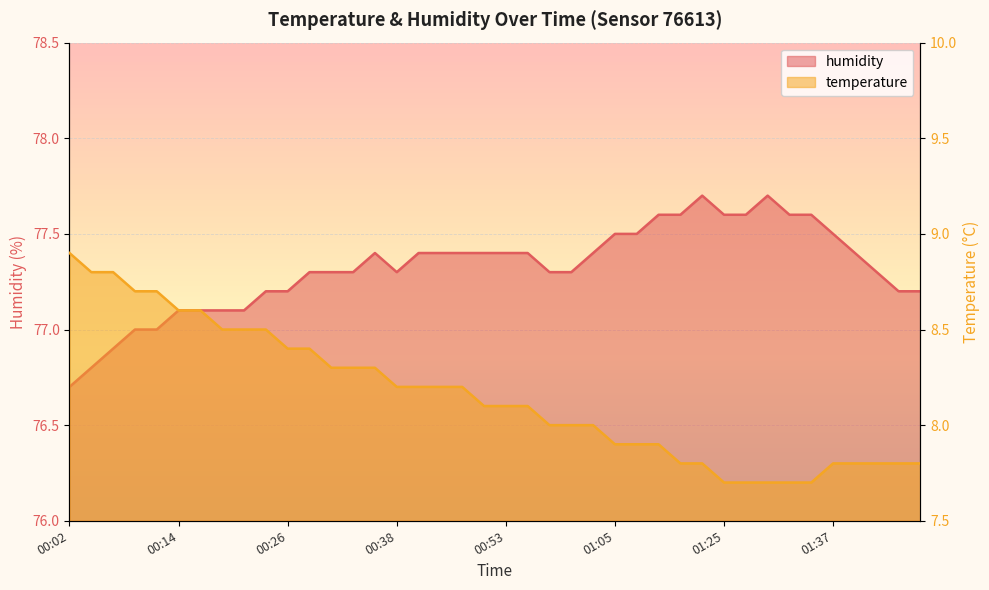

What is the greatest value displayed?

77.7